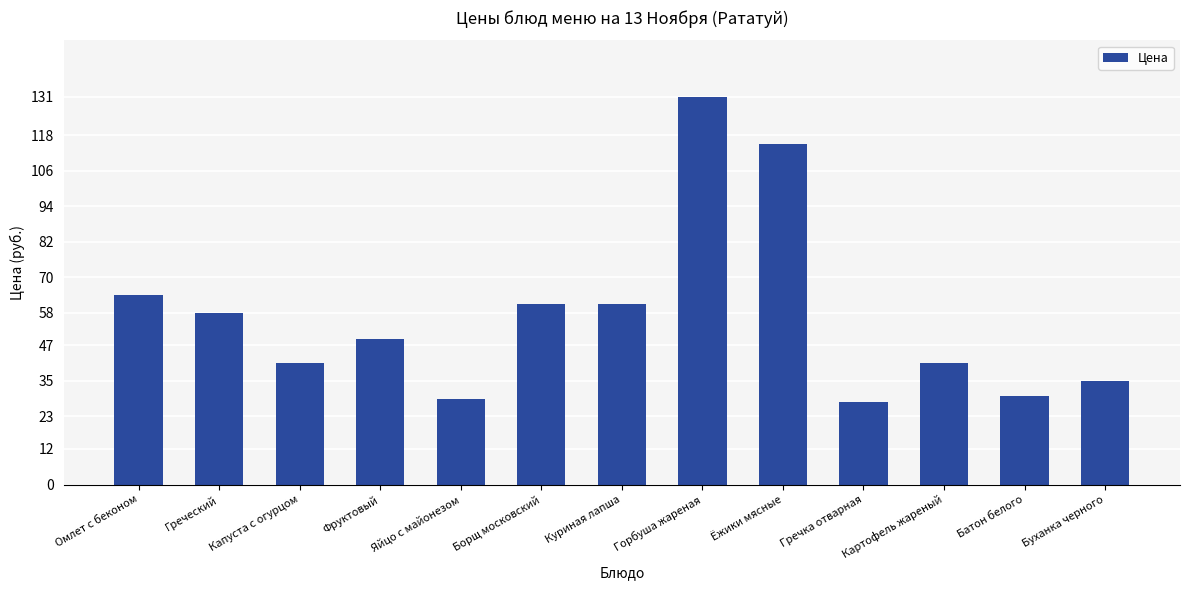

The chart shows a value of 71 at Капуста с огурцом. True or false?

False